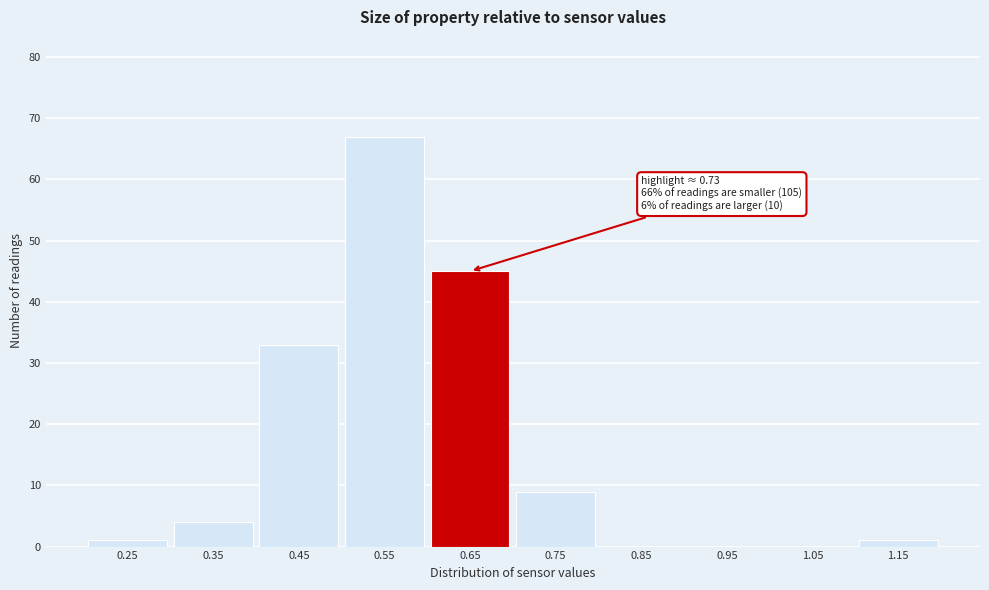

Reading left to right, what are all the values shown in this chart?

0.25=1	0.35=4	0.45=33	0.55=67	0.65=45	0.75=9	0.85=0	0.95=0	1.05=0	1.15=1